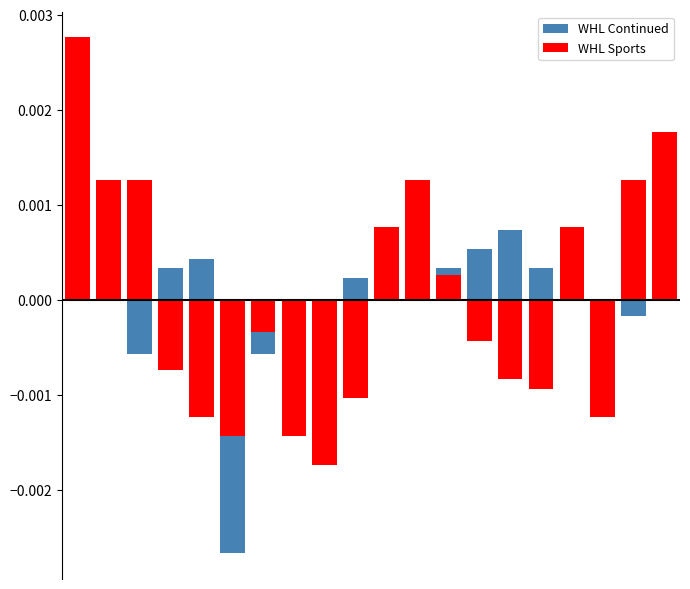

Which series has the widest spread of values?

WHL Sports